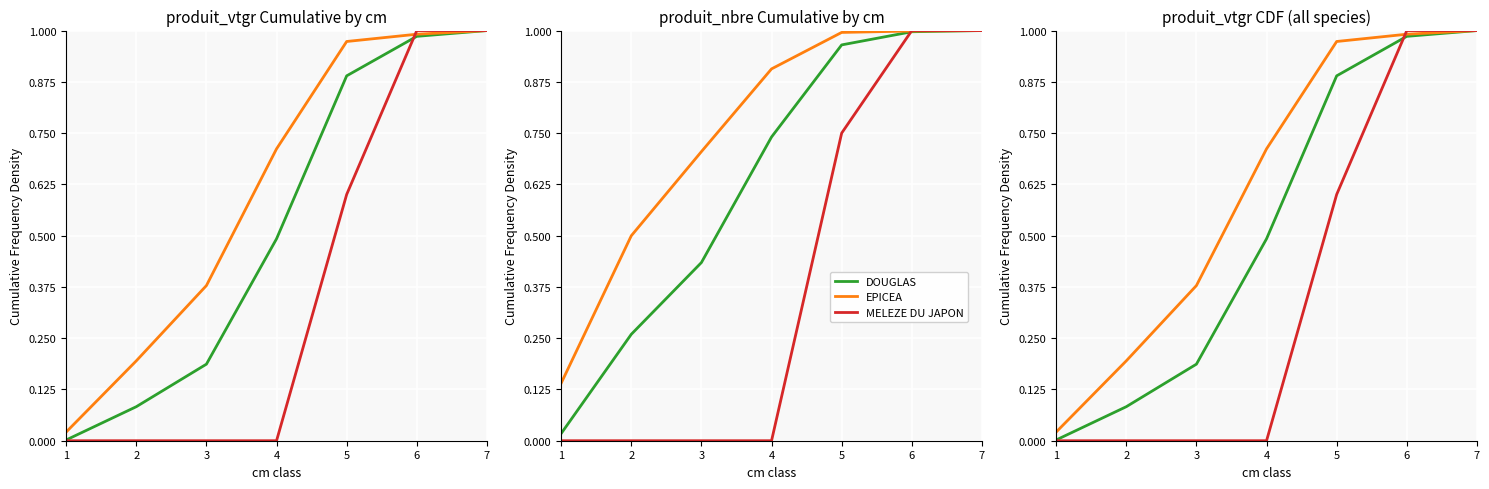

Which series has the largest total across all categories?

EPICEA